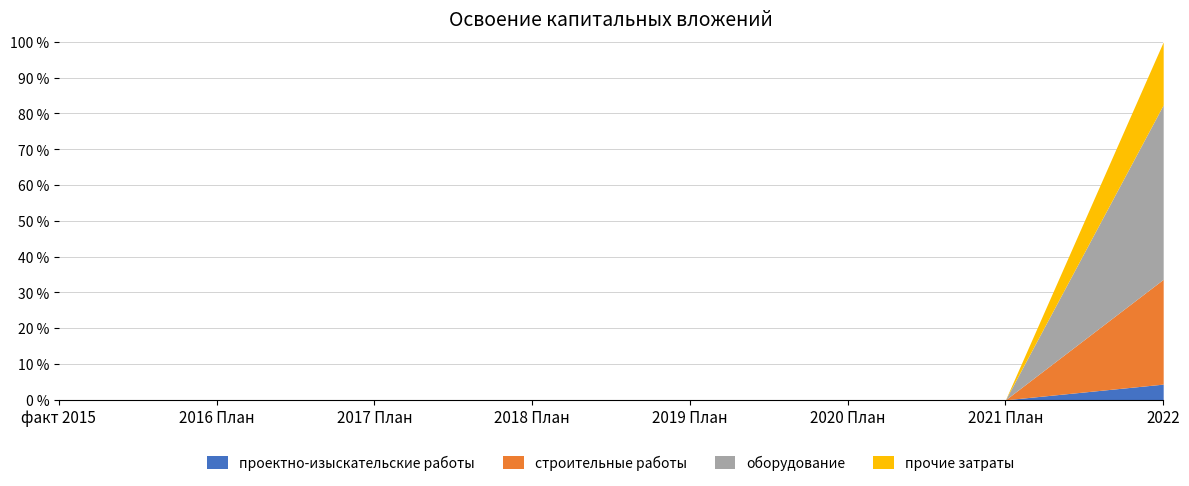

What is the highest value of the проектно-изыскательские работы series?

4.4